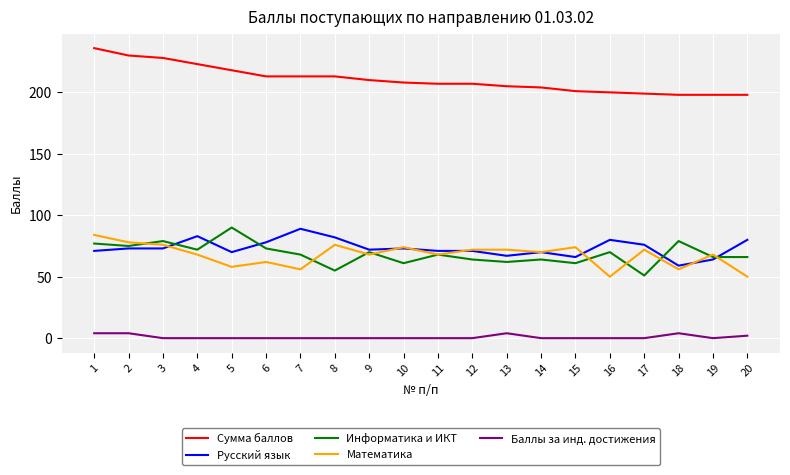

Is the value of Сумма баллов at 16 greater than the value of Русский язык at 16?

Yes